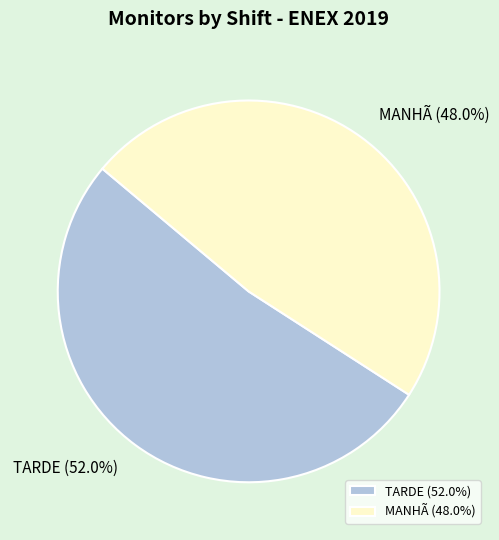

Which slice represents more than half of the pie?

TARDE